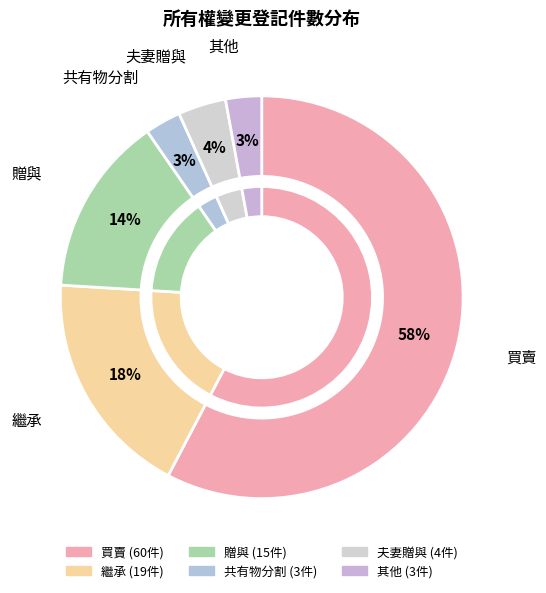

What is the largest slice in the pie chart?

買賣